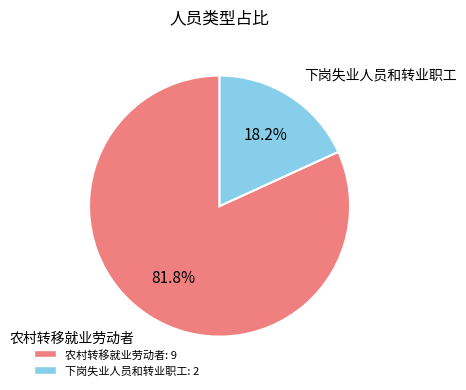

Is 下岗失业人员和转业职工 the majority of the pie?

No